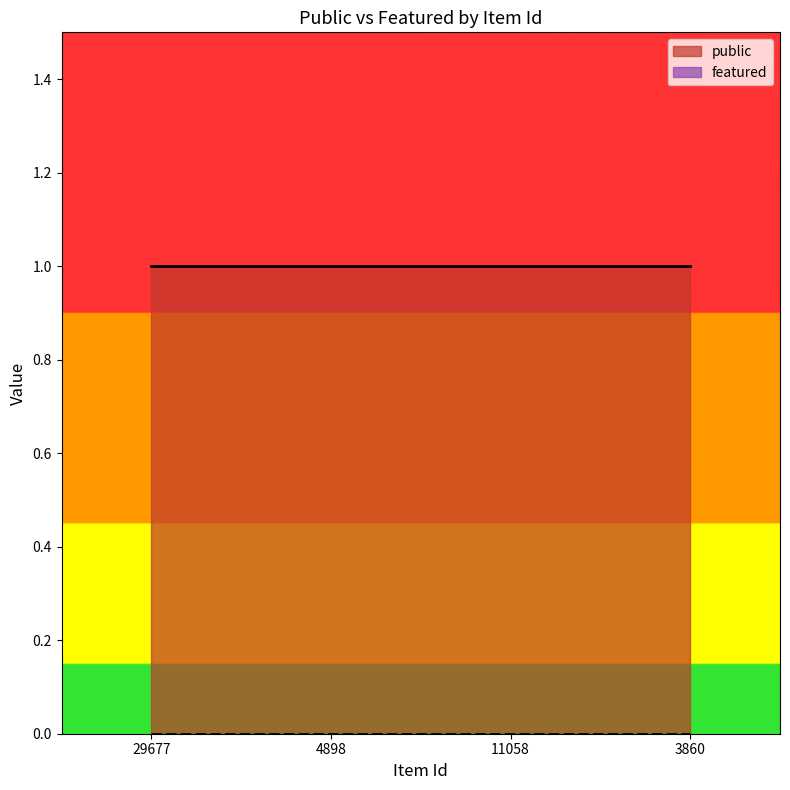

List the labels in order of featured value, smallest first.

29677, 4898, 11058, 3860